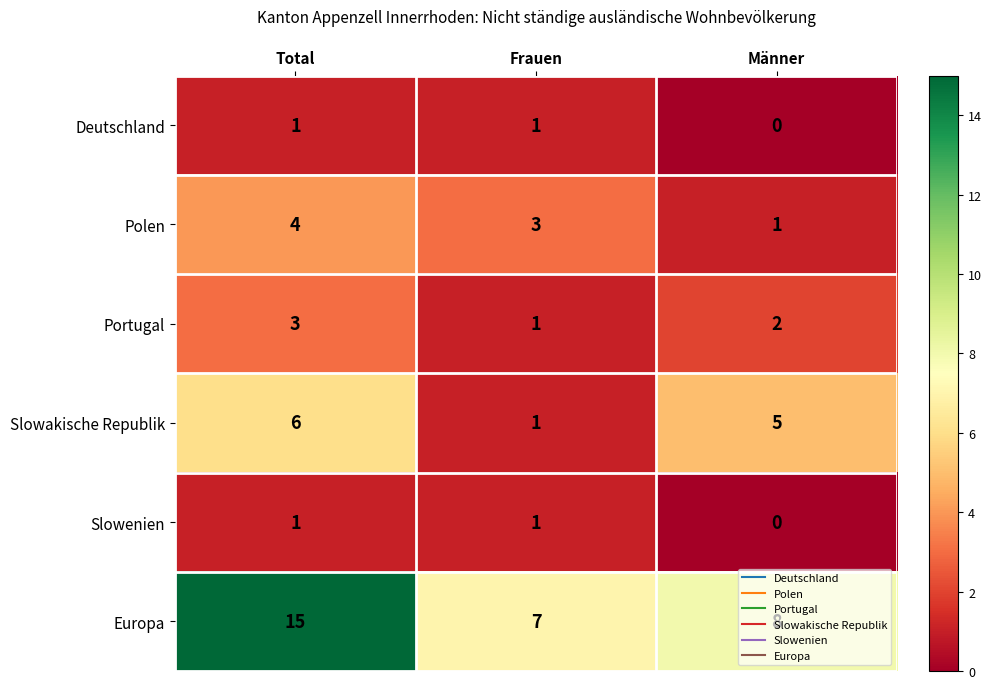

Which category has the lowest value across all series?

Männer